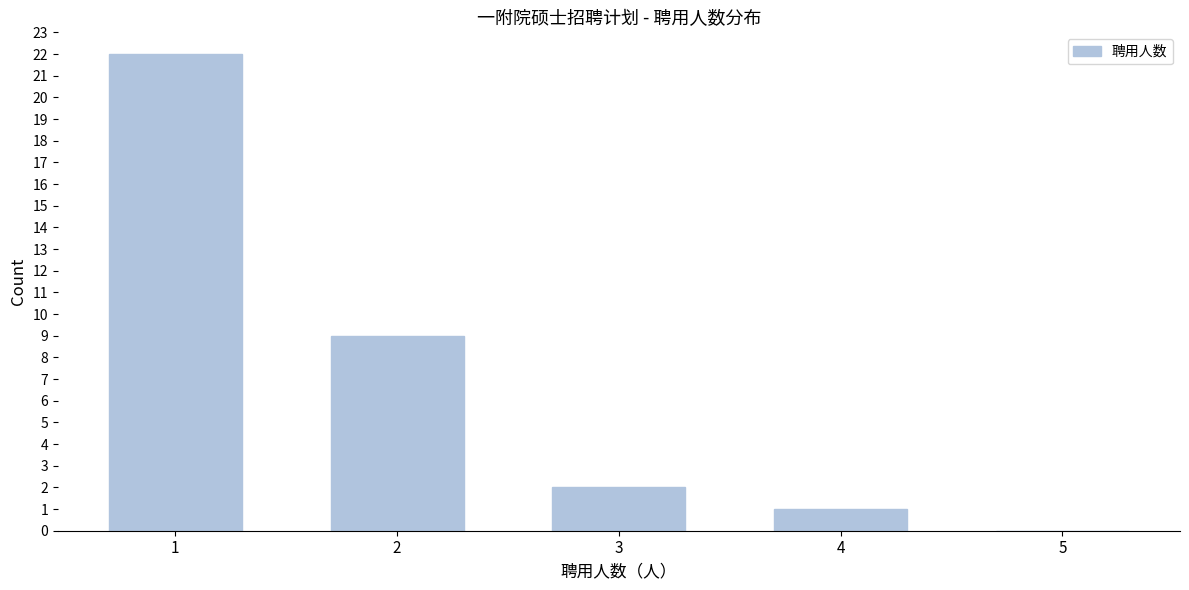

Reading right to left, list all the values displayed in this chart.

5=0	4=1	3=2	2=9	1=22